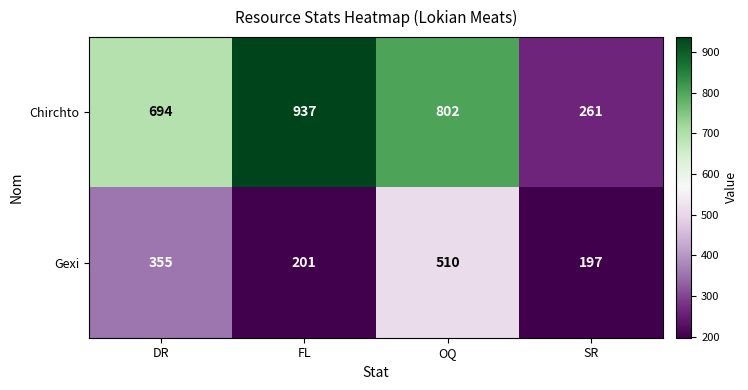

What is the average value of the Chirchto series?

674